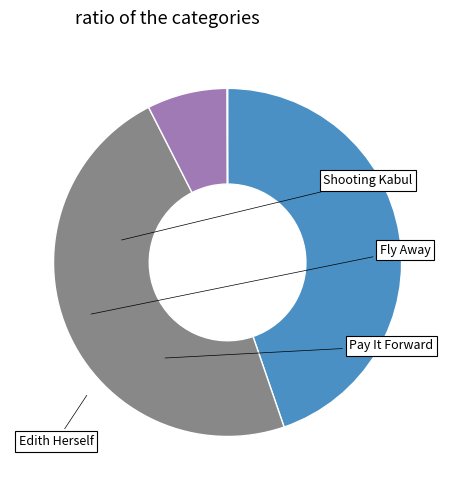

Is there any slice that represents more than half of the pie?

No